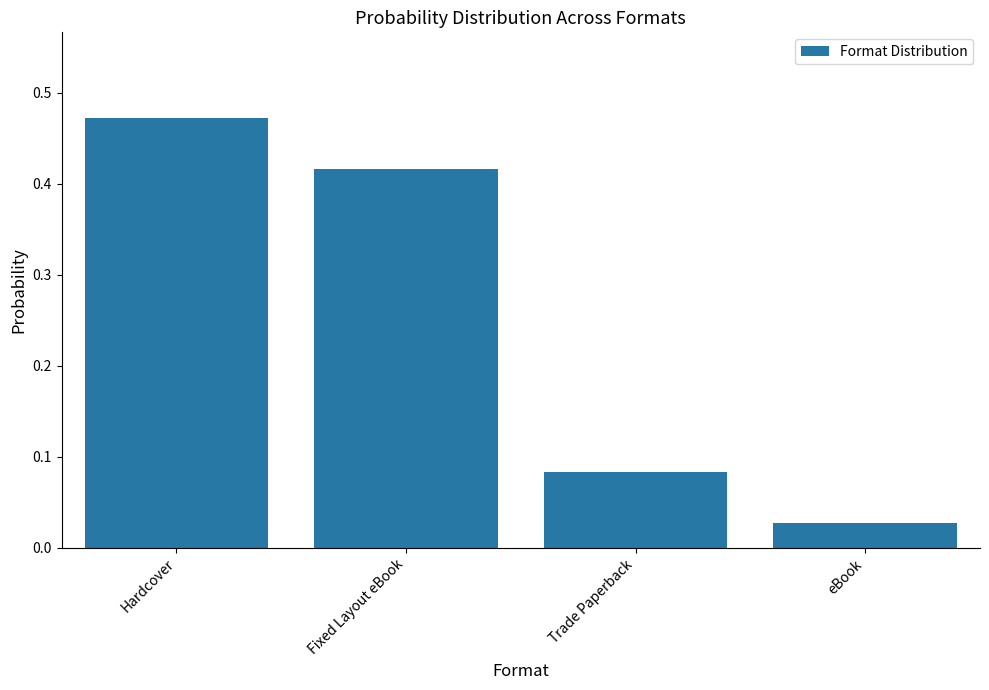

What is the change in value from Hardcover to Trade Paperback?

-0.4